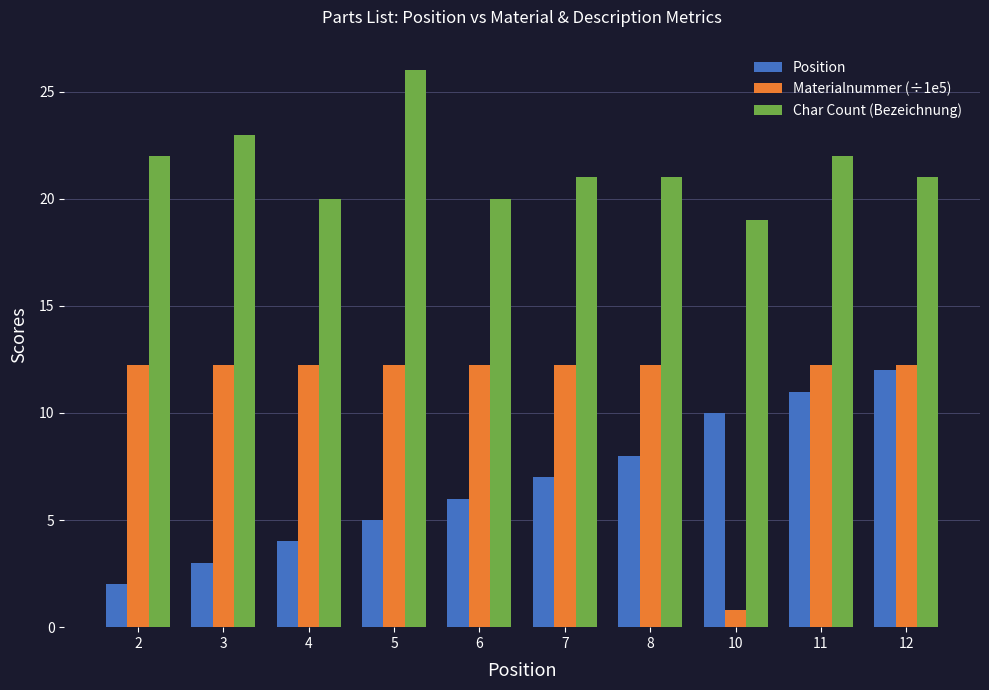

Does the chart contain any negative values?

No